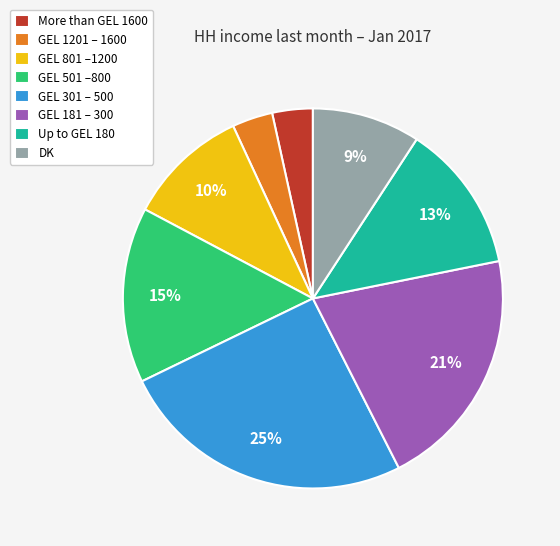

To the nearest percent, what is the average slice percentage?

12%